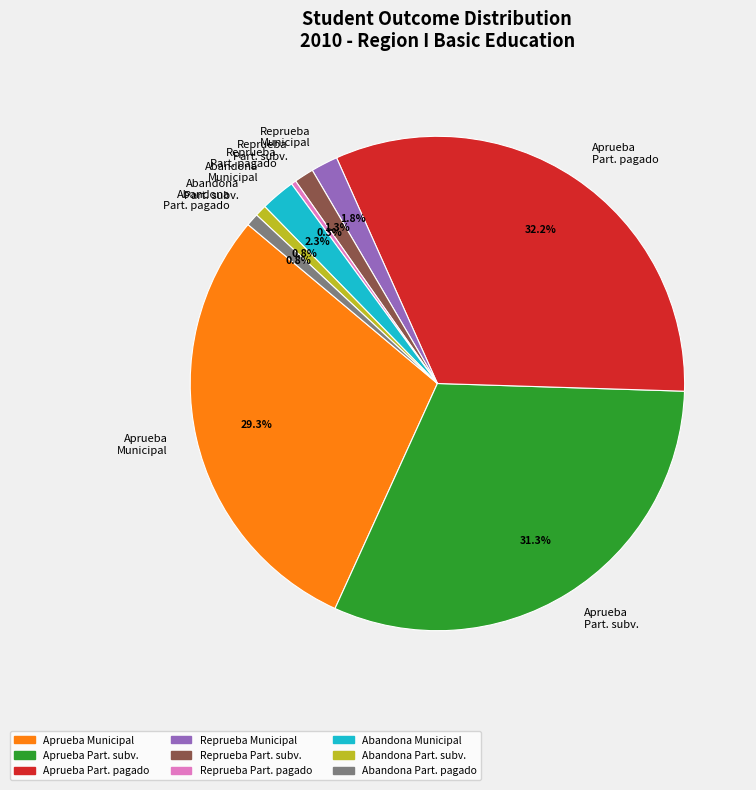

Combined, do Abandona Municipal and Reprueba Part. subv. account for over 50%?

No